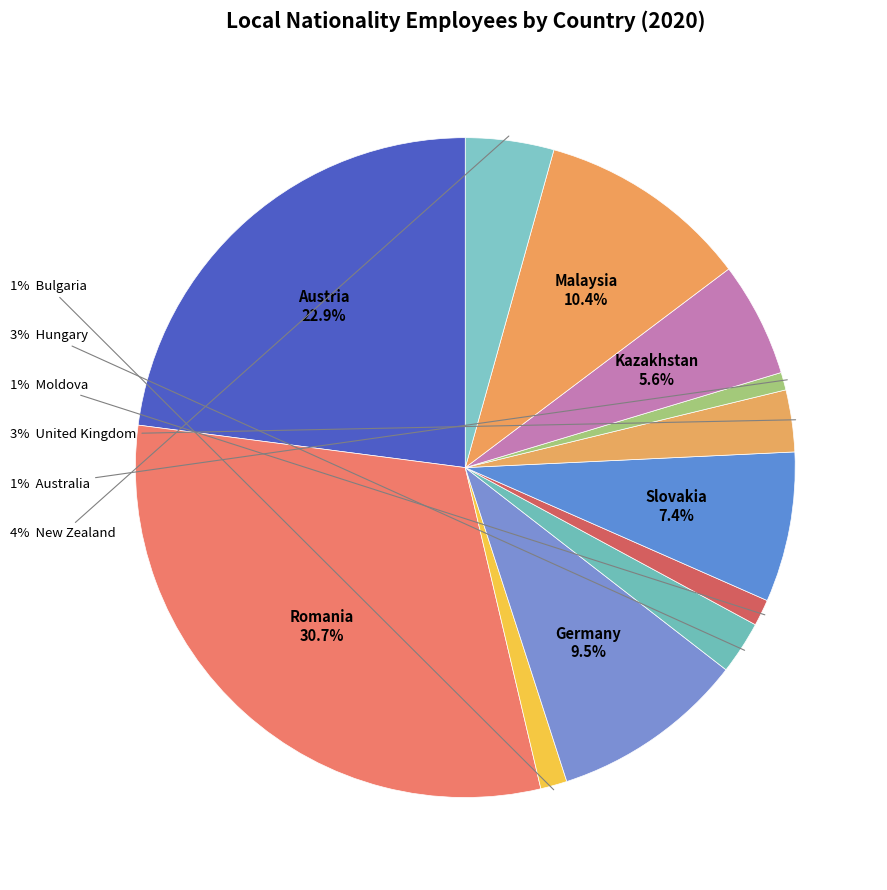

How many slices are in this pie chart?

12